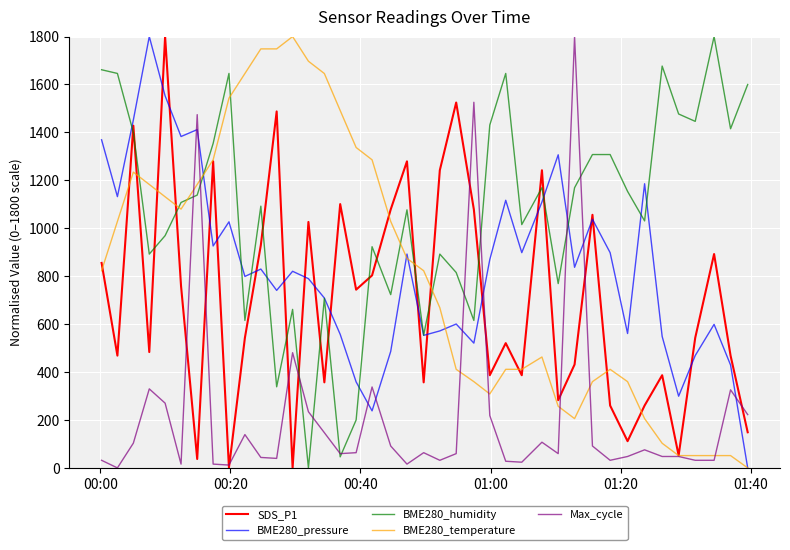

True or false: SDS_P1 and BME280_humidity cross at least once.

True